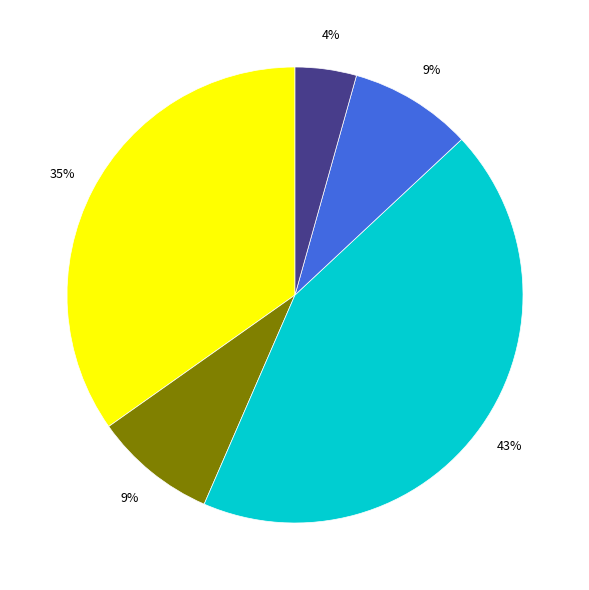

To the nearest percent, what is the difference between the largest and smallest slice percentages?

39%